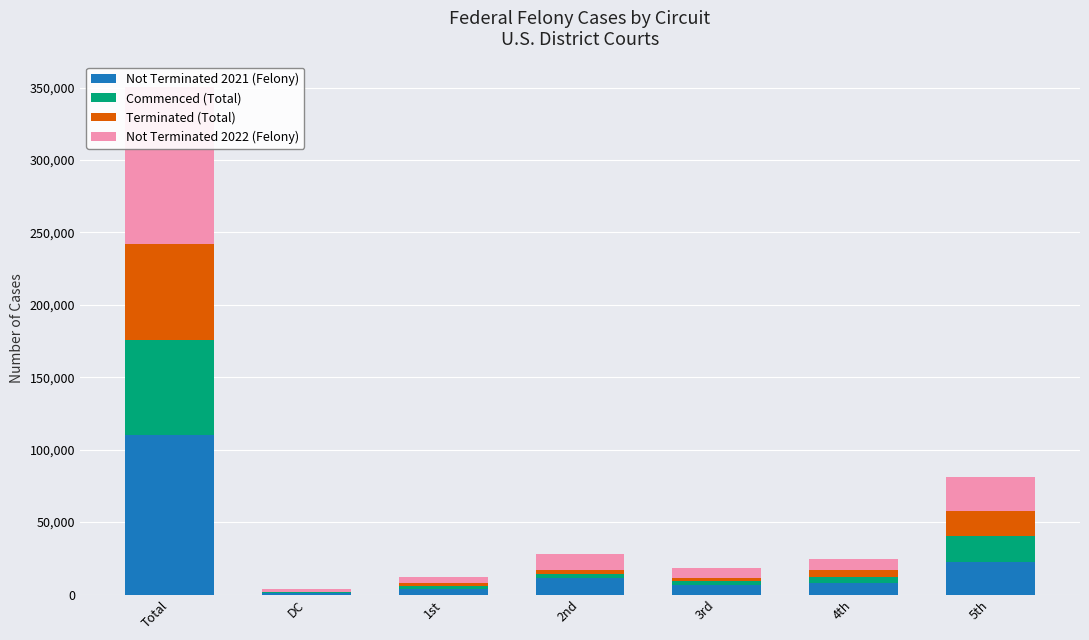

Is the value of Not Terminated 2021 (Felony) at DC greater than the value of Commenced (Total) at Total?

No